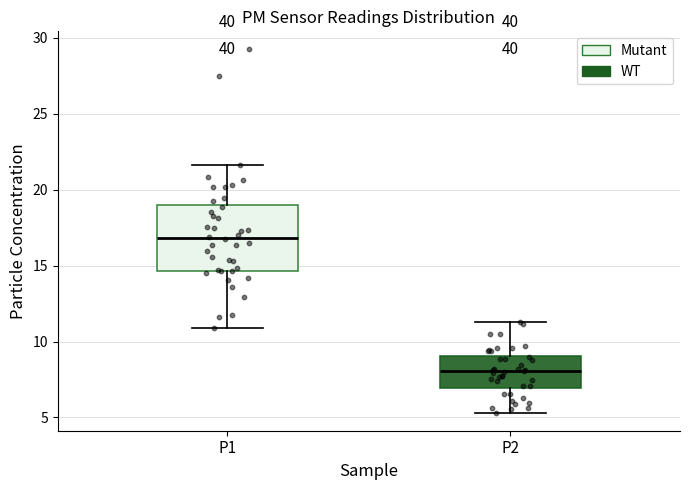

Reading left to right, transcribe this box plot: for each box, give where its median line is, the range the box spans, and where its two whiskers end, as read against the y-axis. The values are not printed on the chart, so give them approximately, as read against the axis.

P1: median 17.0, box 14.5 to 19.0, whiskers 11.0 to 21.5
P2: median 8.0, box 7.0 to 9.0, whiskers 5.5 to 11.5